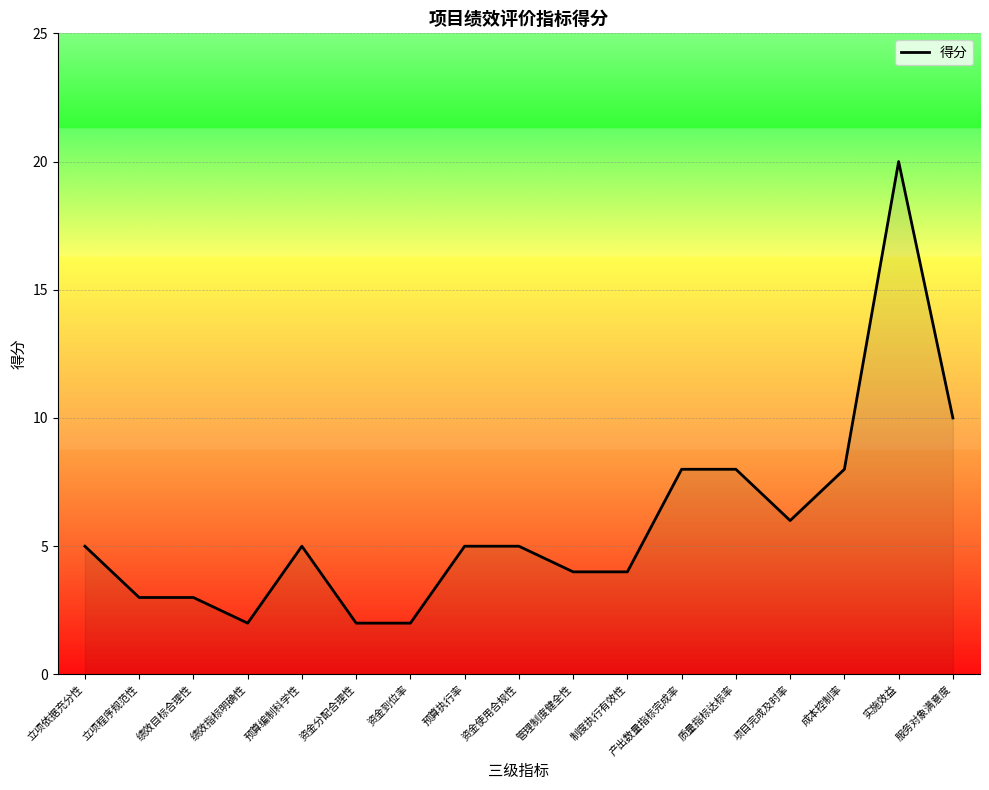

What is the difference between the values at 成本控制率 and 资金分配合理性?

6